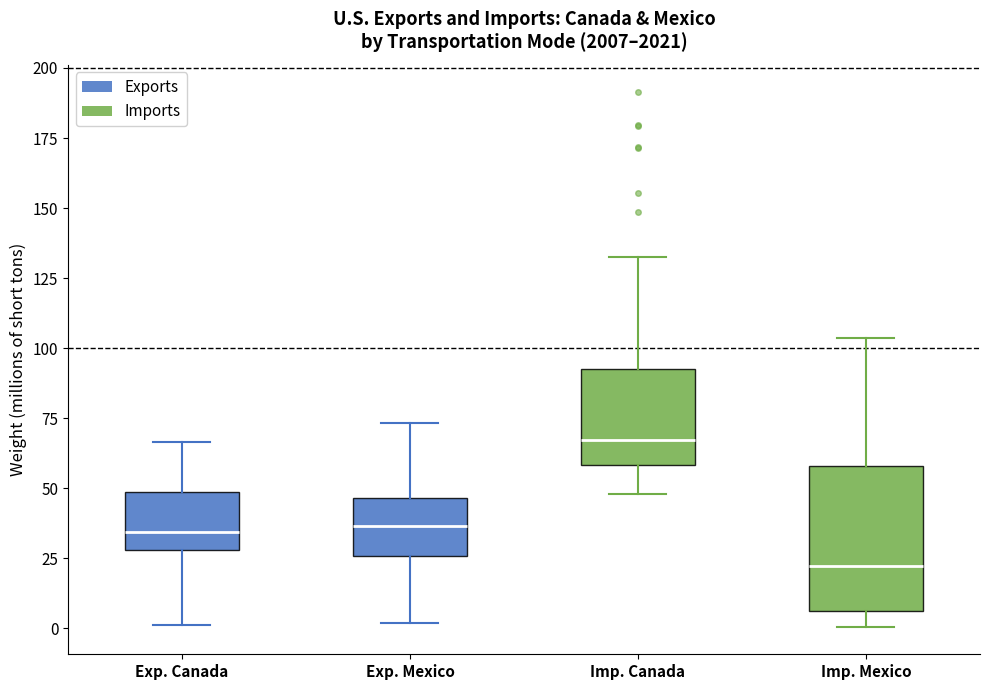

Where does the upper whisker of the box for Imp. Canada end on the y-axis? The values are not printed on the chart, so give them approximately, as read against the axis.

135